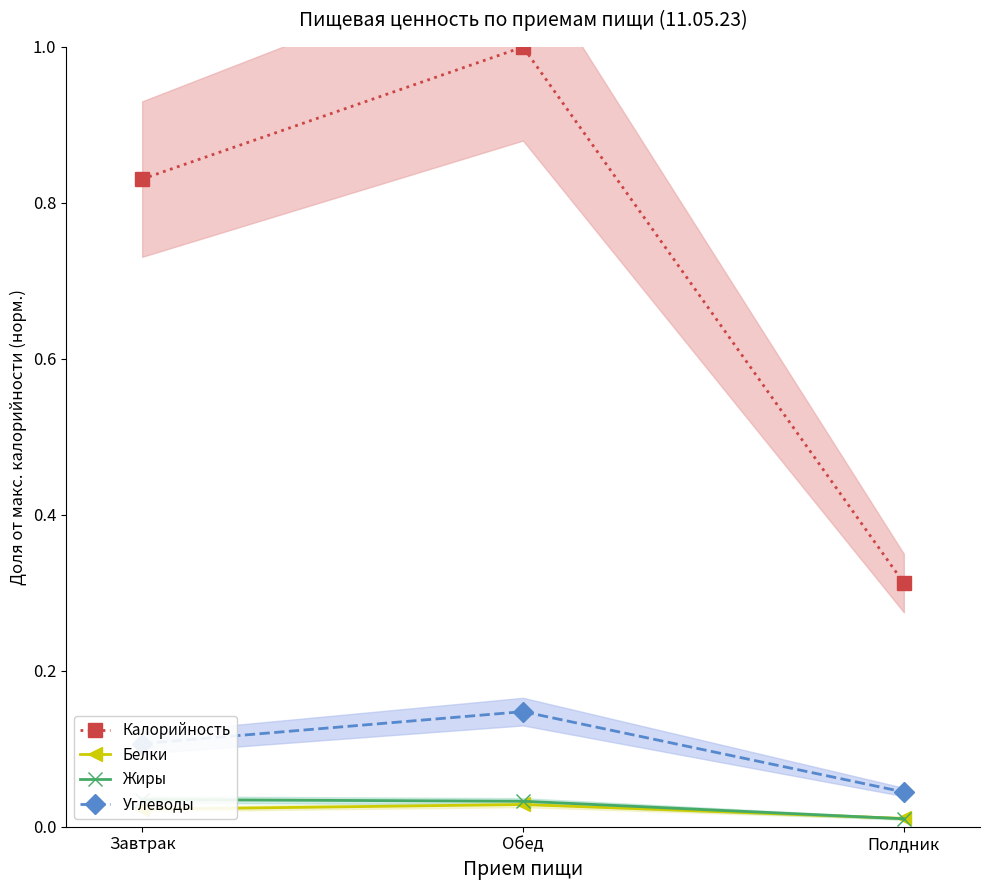

What is the spread (max minus min) of values at Обед?

1.0